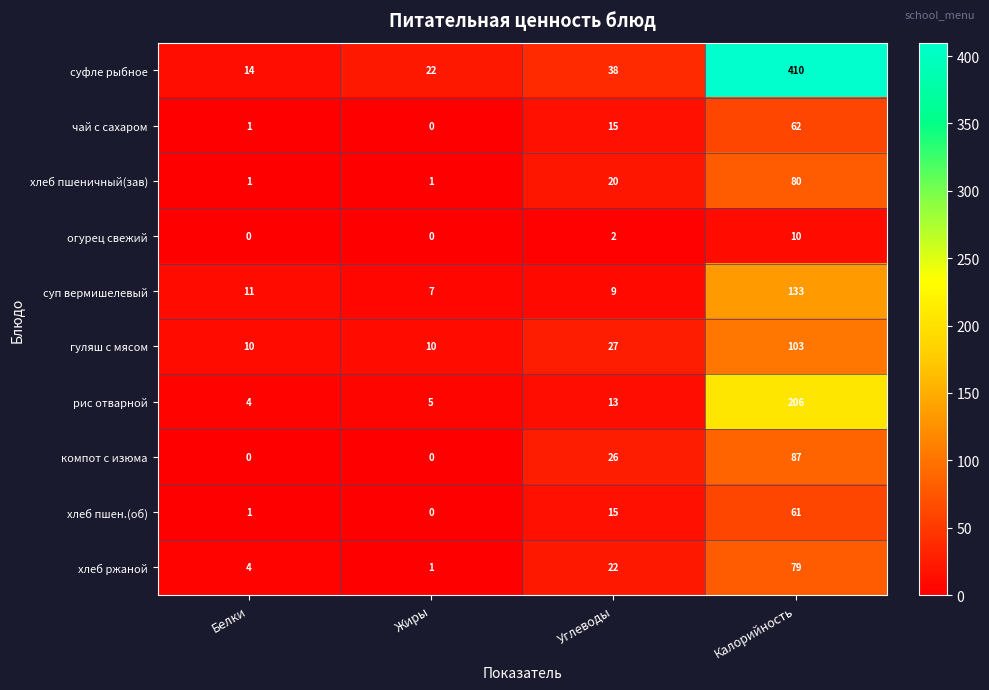

What is the sum of all рис отварной values?

228